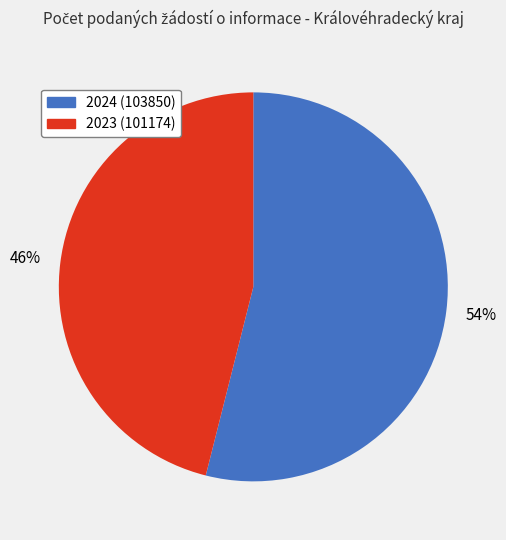

To the nearest percent, what is the average slice percentage?

50%